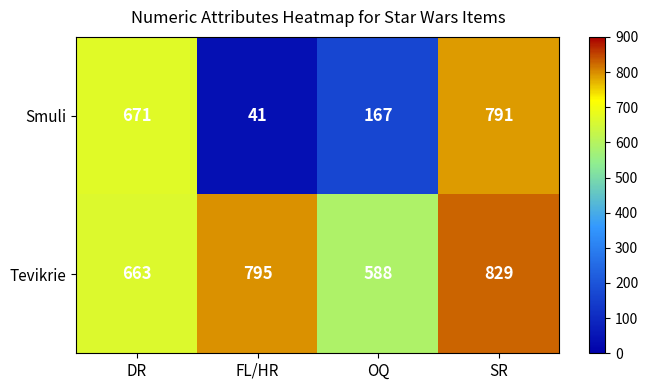

Rank the series at DR from lowest to highest value.

Tevikrie, Smuli